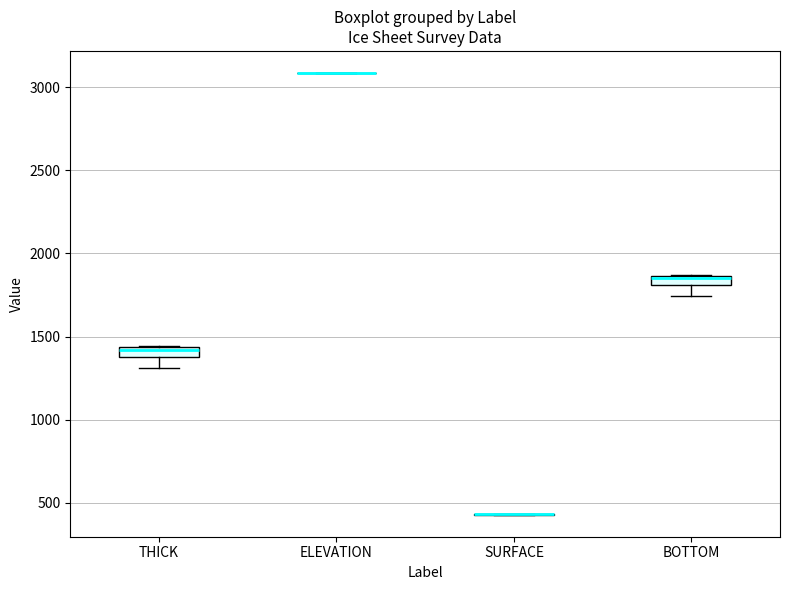

Where does the lower whisker of the box for THICK end on the y-axis? The values are not printed on the chart, so give them approximately, as read against the axis.

1300